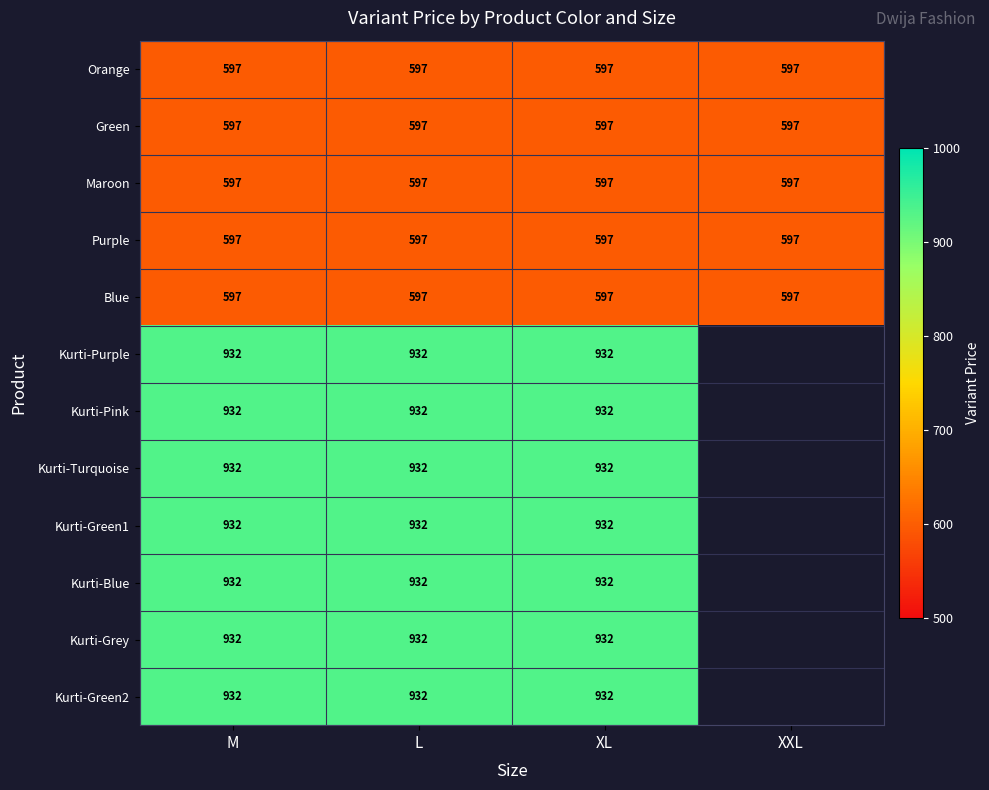

What is the difference between the highest and lowest values at L?

335